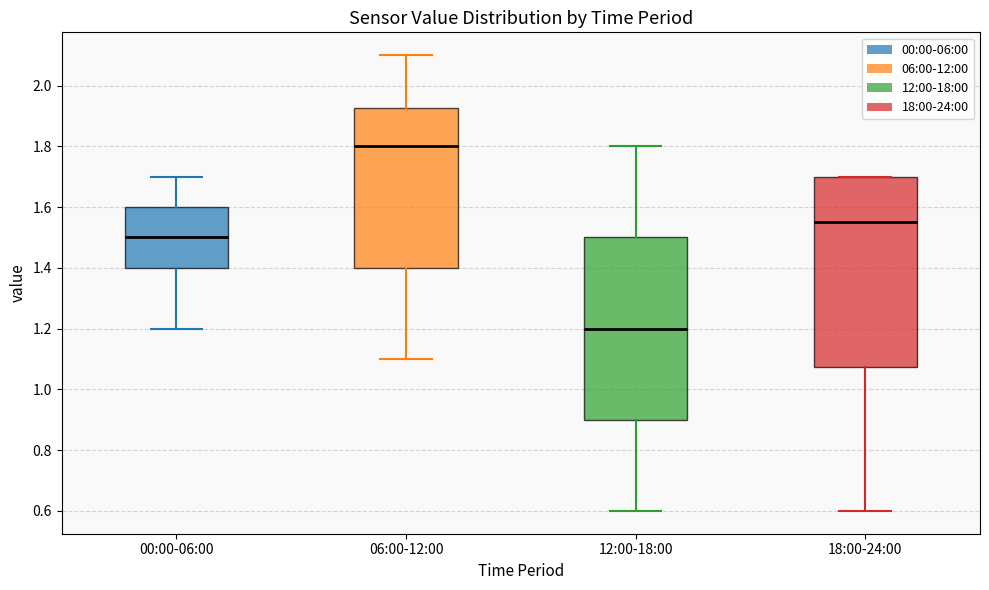

Where is the lower edge of the box for 06:00-12:00 on the y-axis? The values are not printed on the chart, so give them approximately, as read against the axis.

1.40